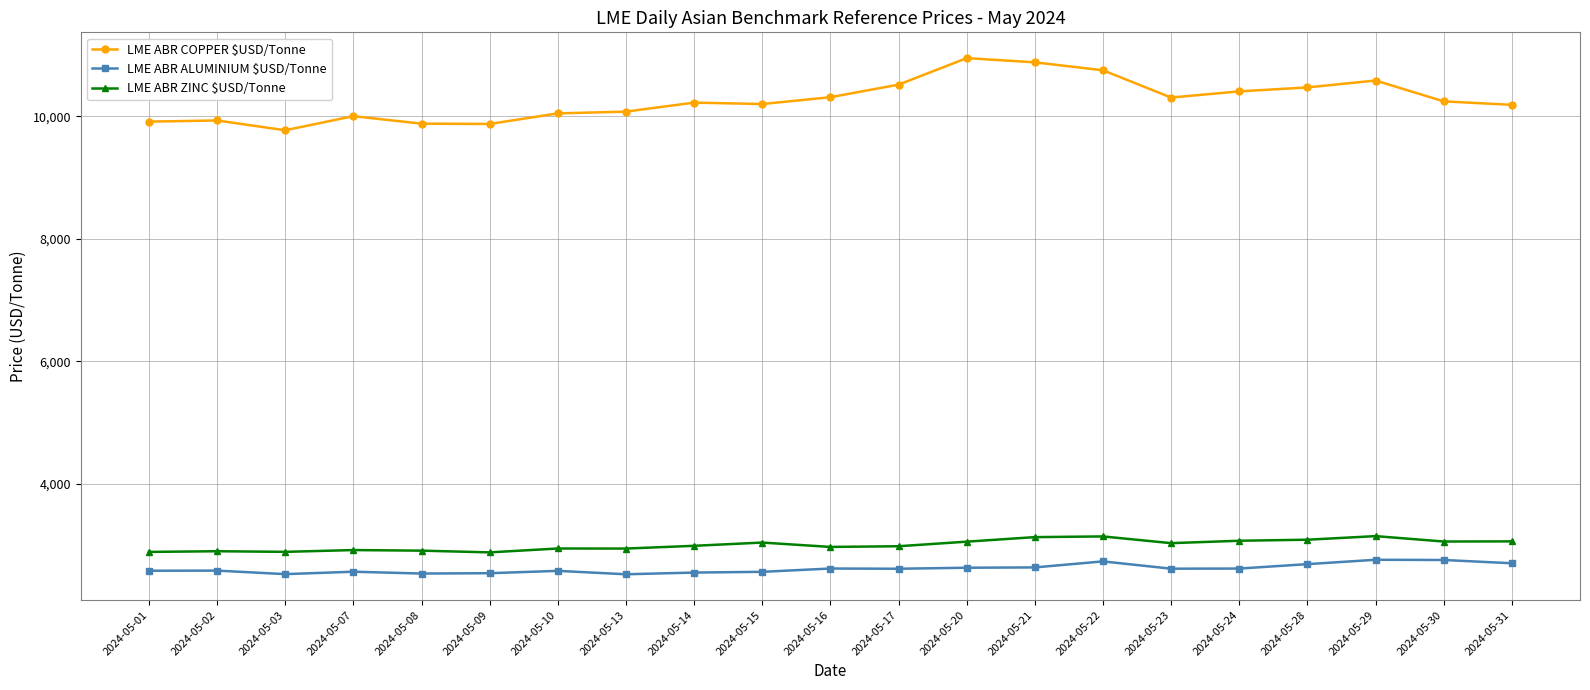

Rank the series by their maximum value, from highest to lowest.

LME ABR COPPER $USD/Tonne, LME ABR ZINC $USD/Tonne, LME ABR ALUMINIUM $USD/Tonne